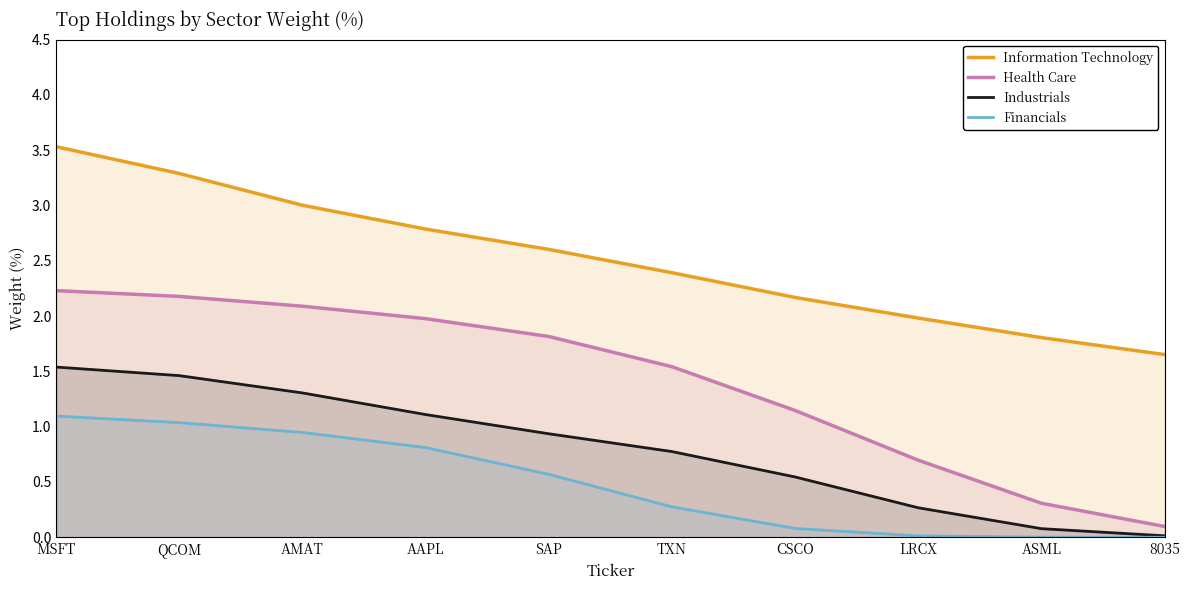

What is the total value across all series at TXN?

5.0